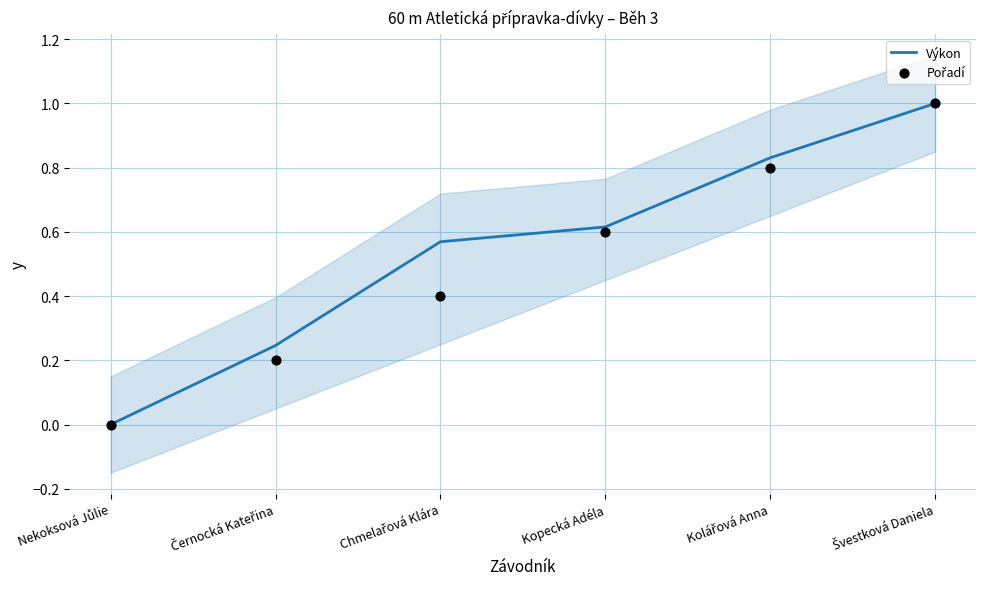

Which series contains the highest Y value?

Výkon